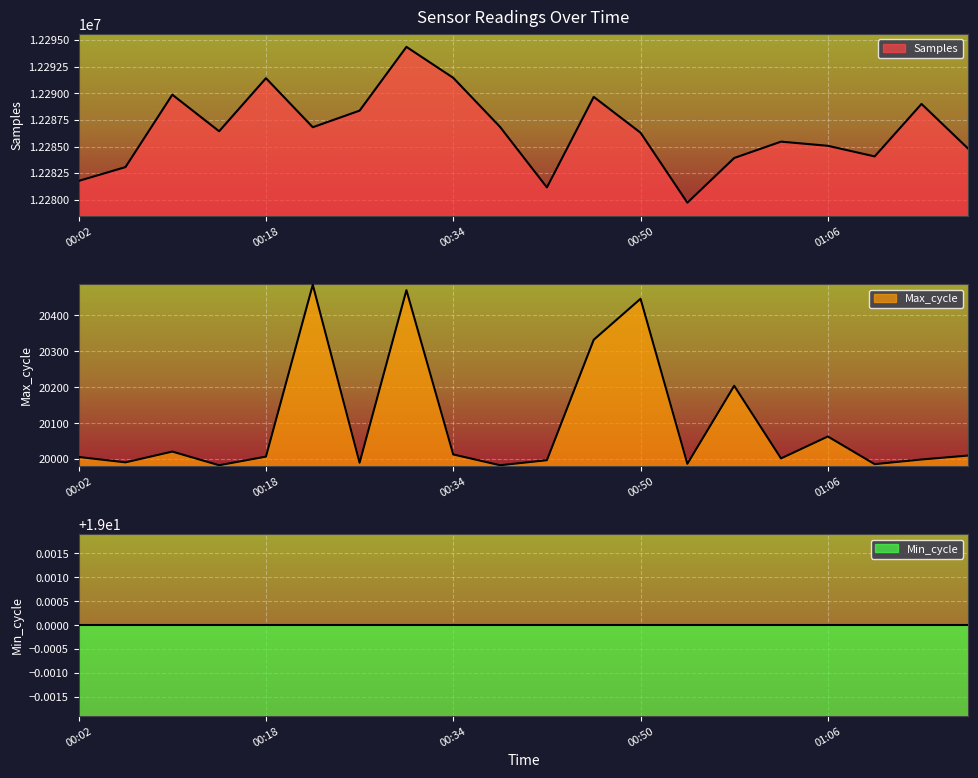

True or false: Samples and Max_cycle intersect in this chart.

False